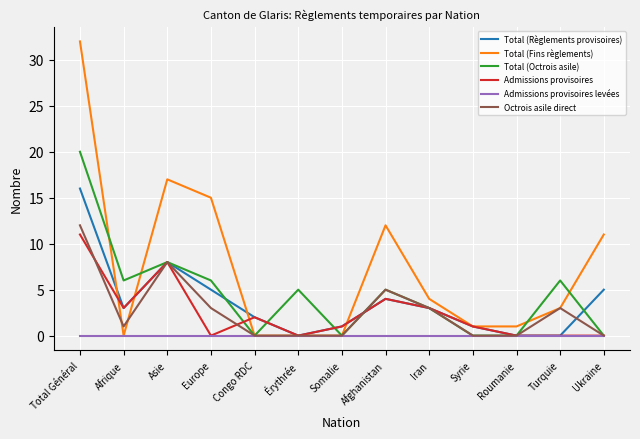

Which series has the largest total across all categories?

Total (Fins règlements)